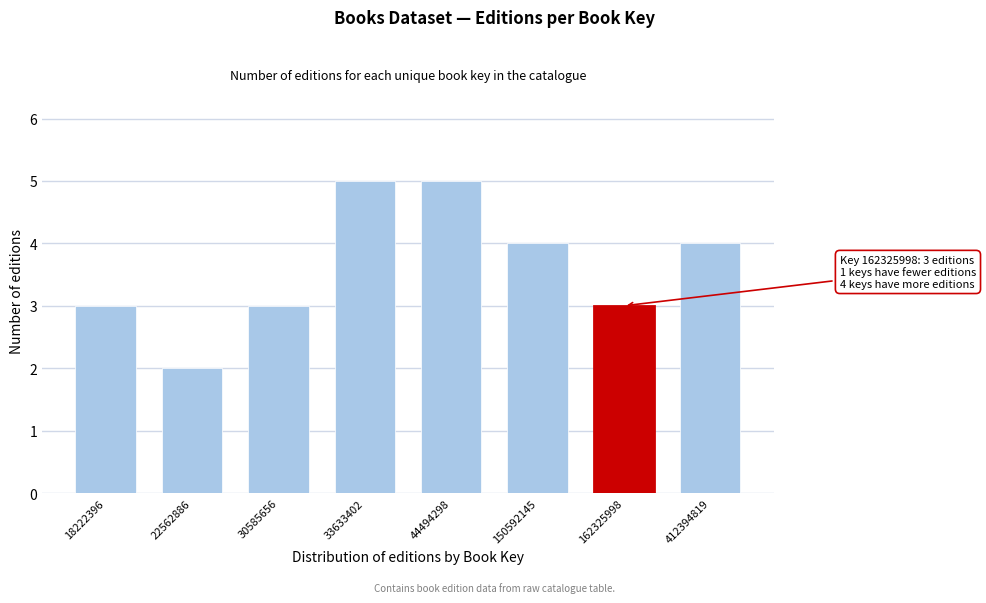

Reading left to right, what are all the values shown in this chart?

3	2	3	5	5	4	3	4